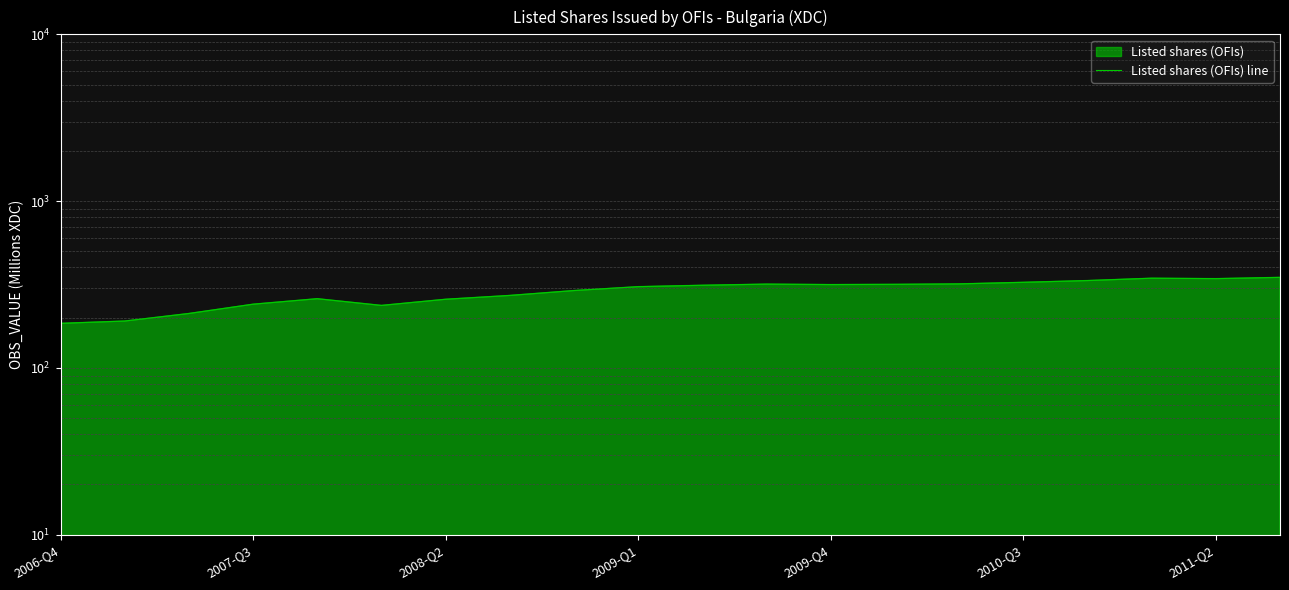

What is the label of the 1st point from the left?

2006-Q4